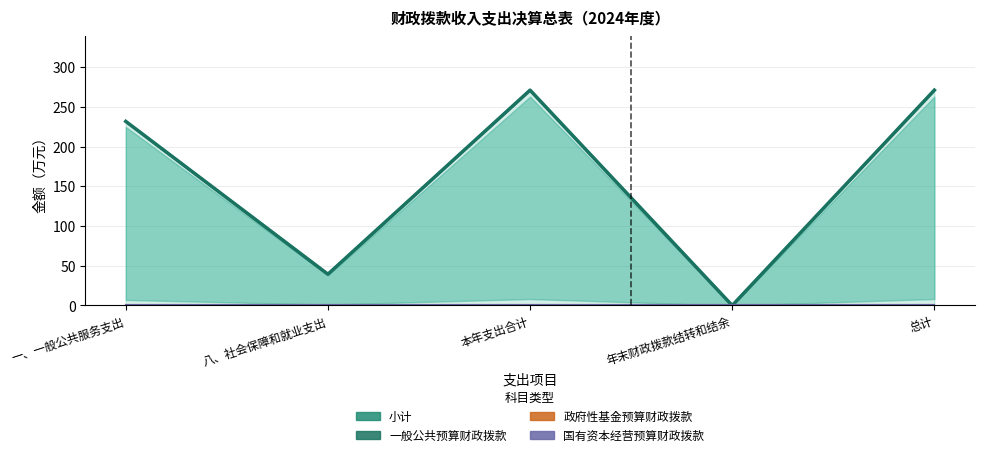

What is the greatest value displayed?

271.3